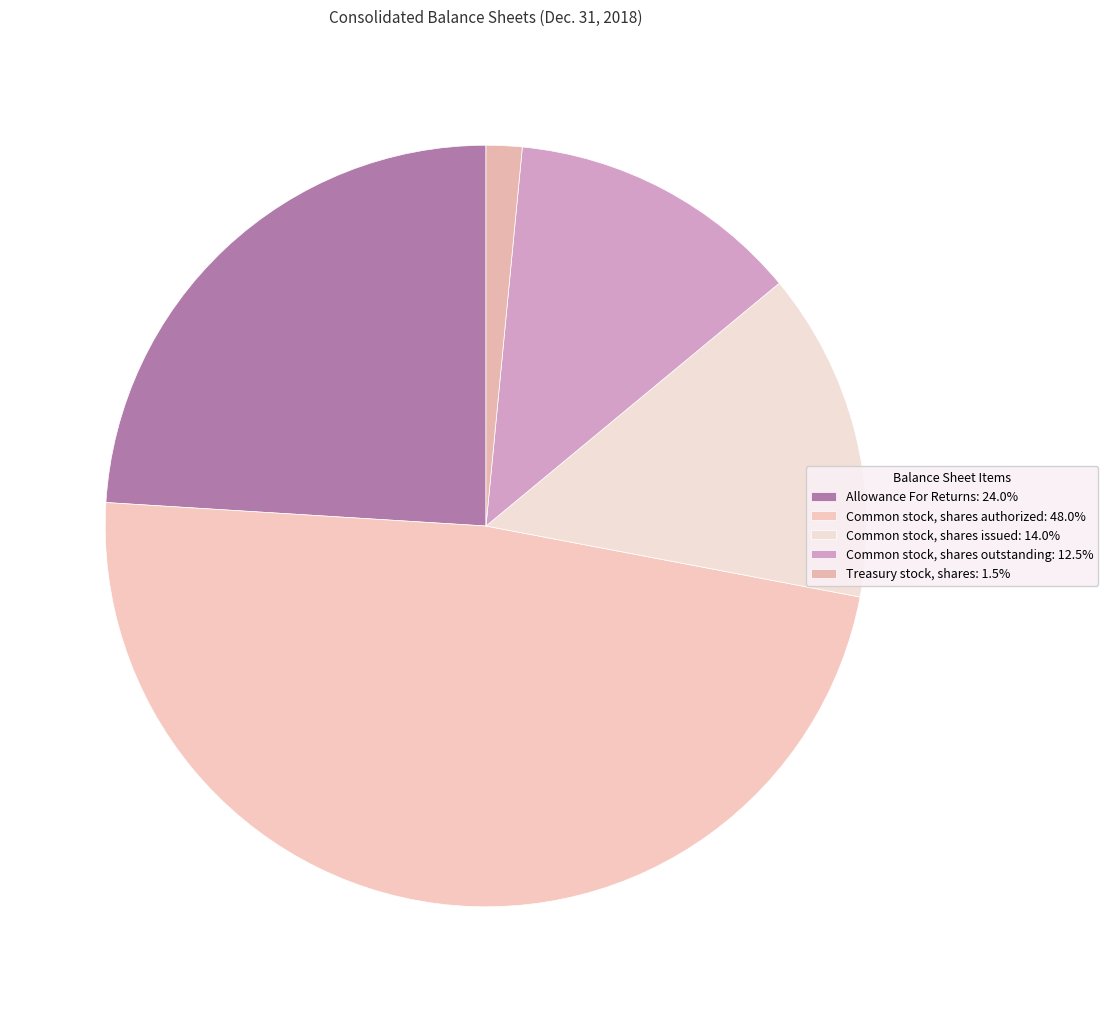

Is there any slice that represents more than half of the pie?

No